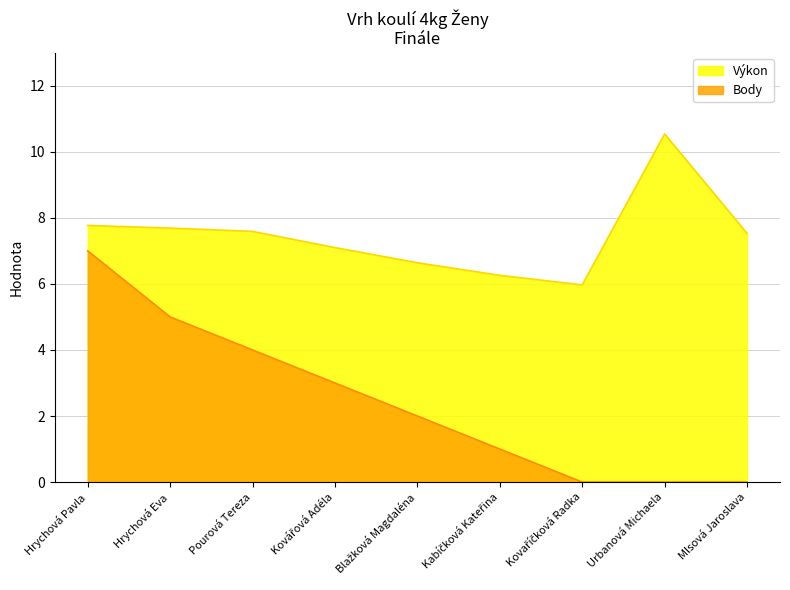

What is the approximate value of Výkon at Pourová Tereza?

7.6